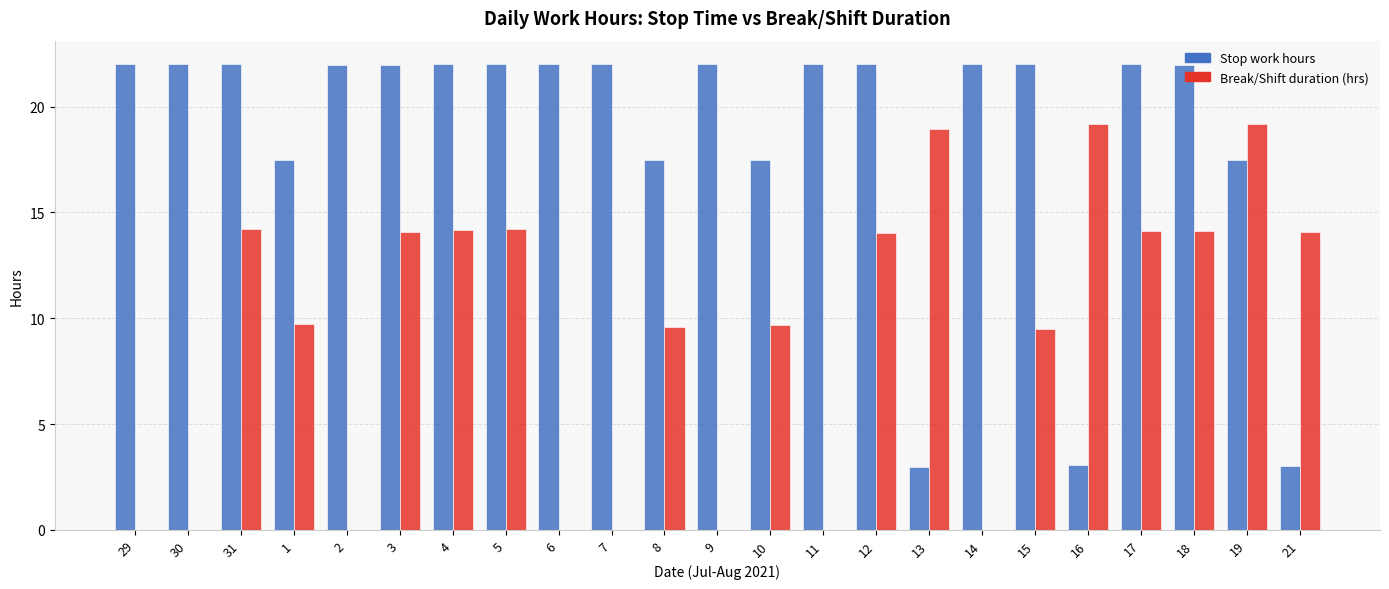

How many groups of bars are there?

23